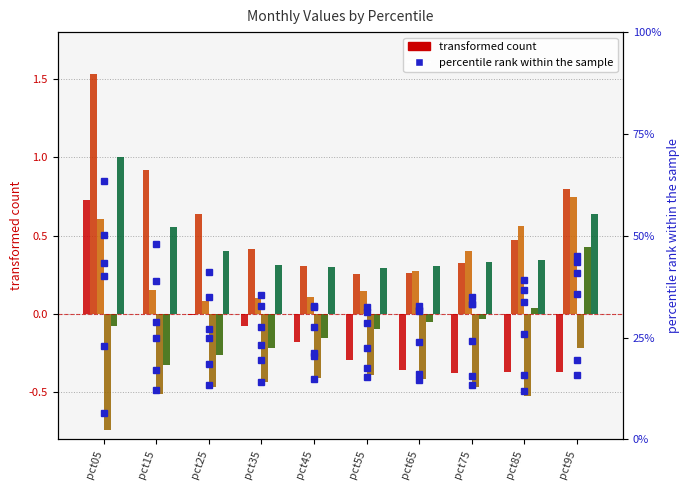

What is the difference between the Jan values at pct35 and pct45?

0.1